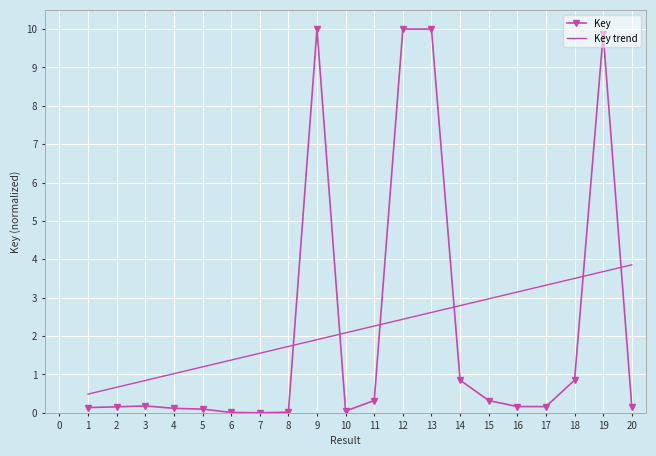

Rank the series by their maximum value, from lowest to highest.

Key trend, Key